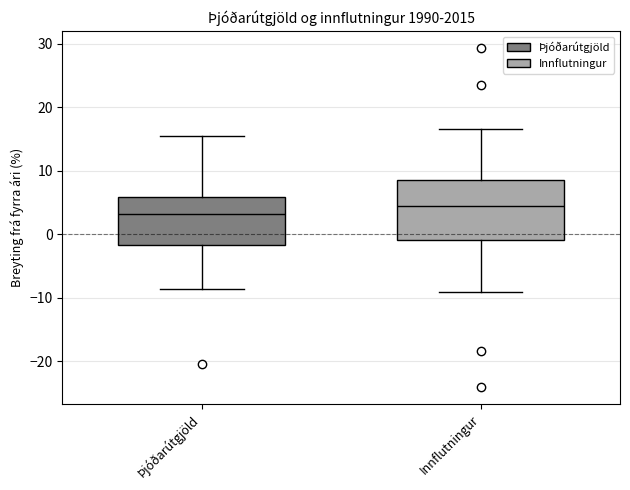

Comparing the boxes themselves (not the whiskers), which one is the tallest?

Innflutningur